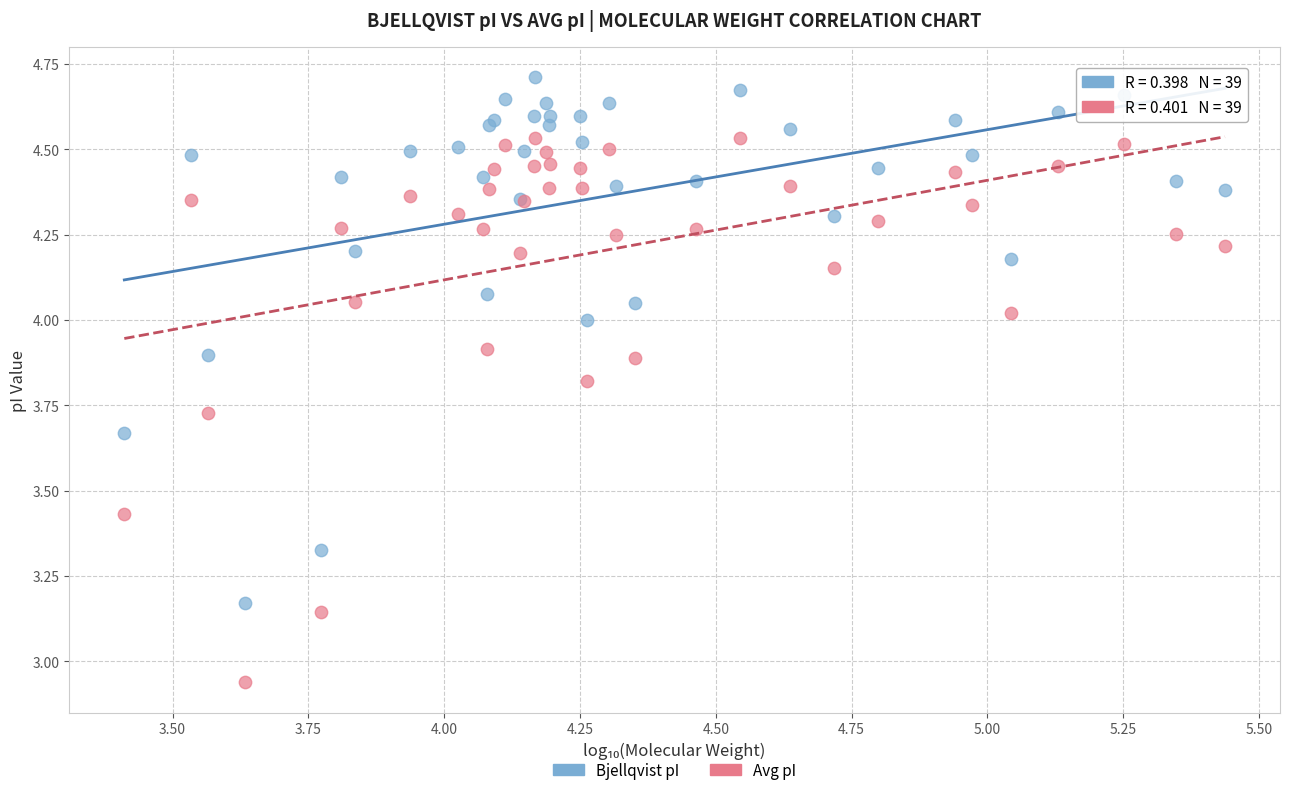

Which series contains the highest Y value?

Bjellqvist pI